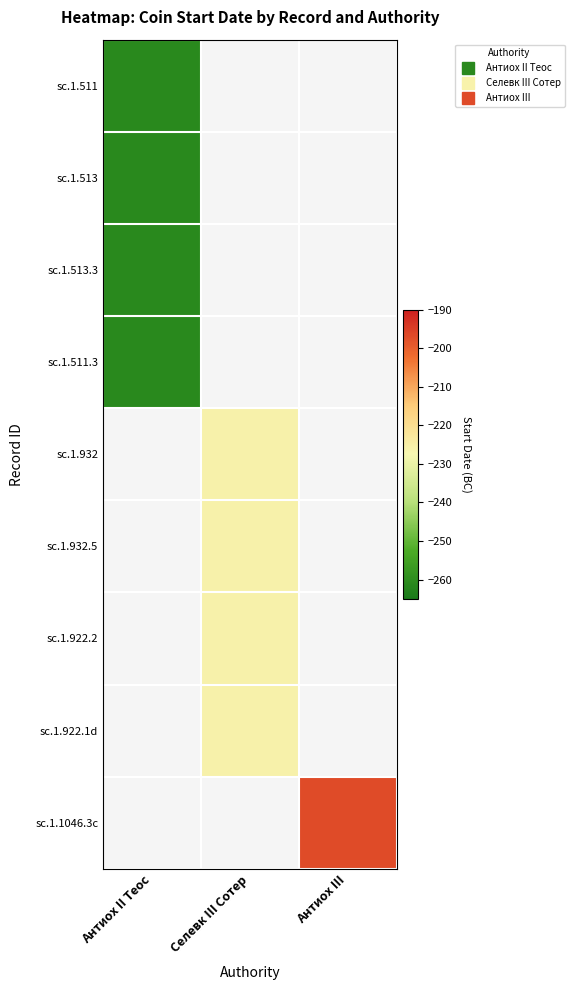

Read the sc.1.511 value at Антиох II Теос.

-261.0